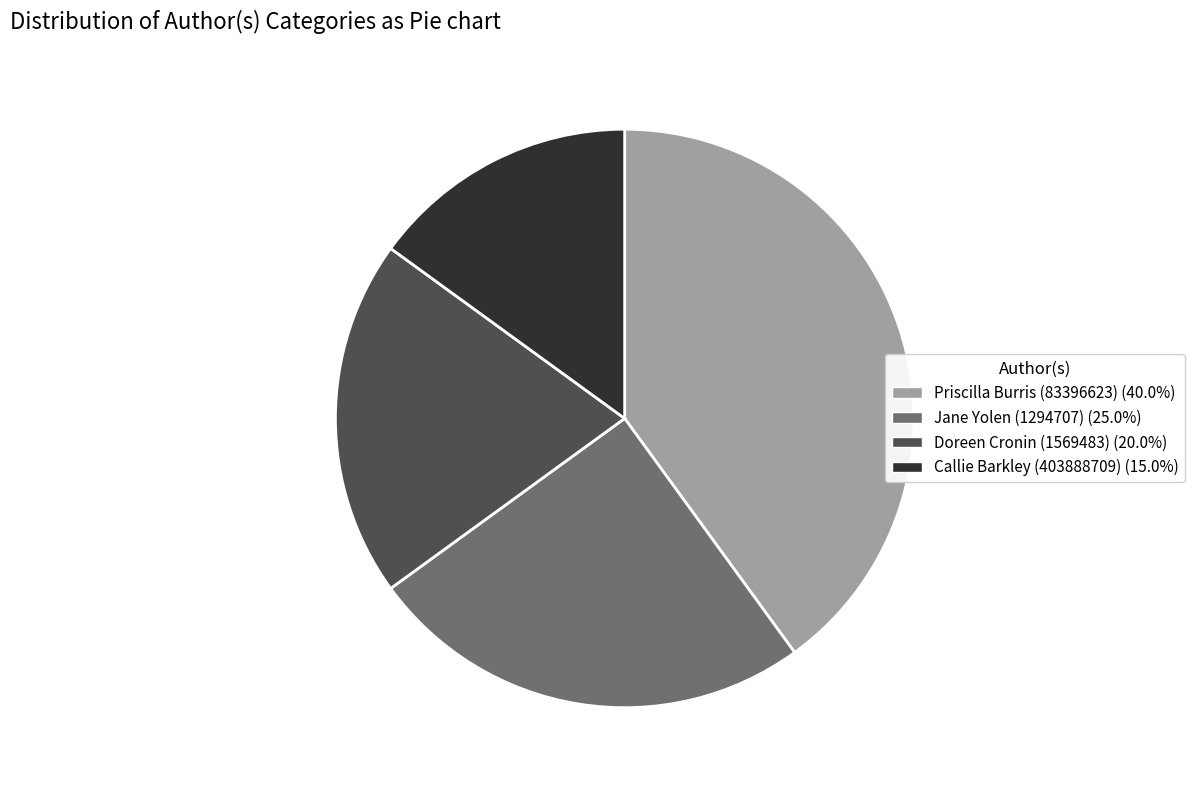

Which category has the biggest portion of the pie?

Priscilla Burris (83396623)